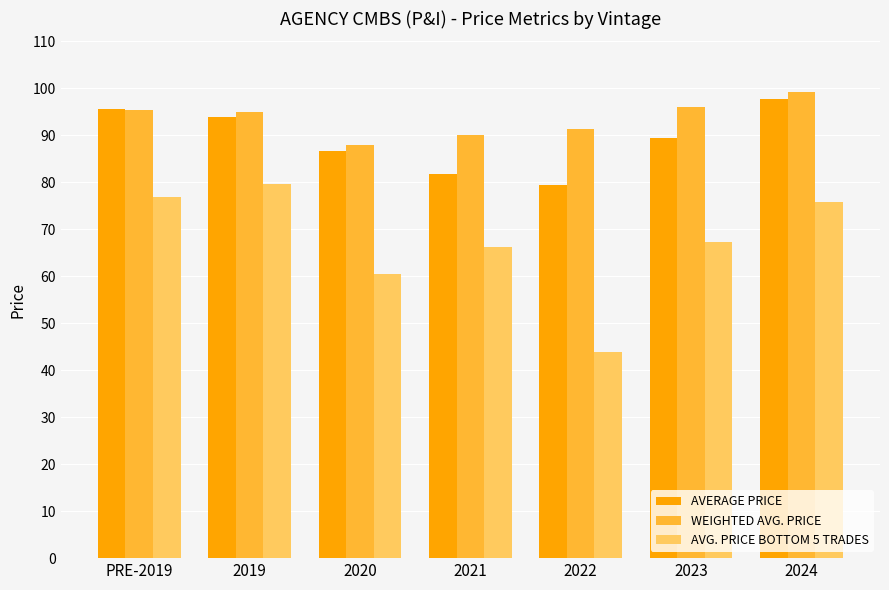

Is the value of AVERAGE PRICE at 2023 greater than the value of AVG. PRICE BOTTOM 5 TRADES at 2023?

Yes